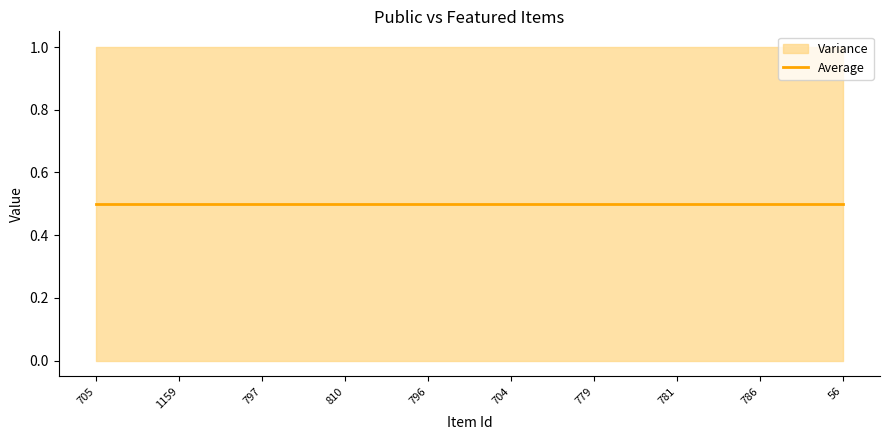

True or false: public has more than 1 interior local peaks.

False